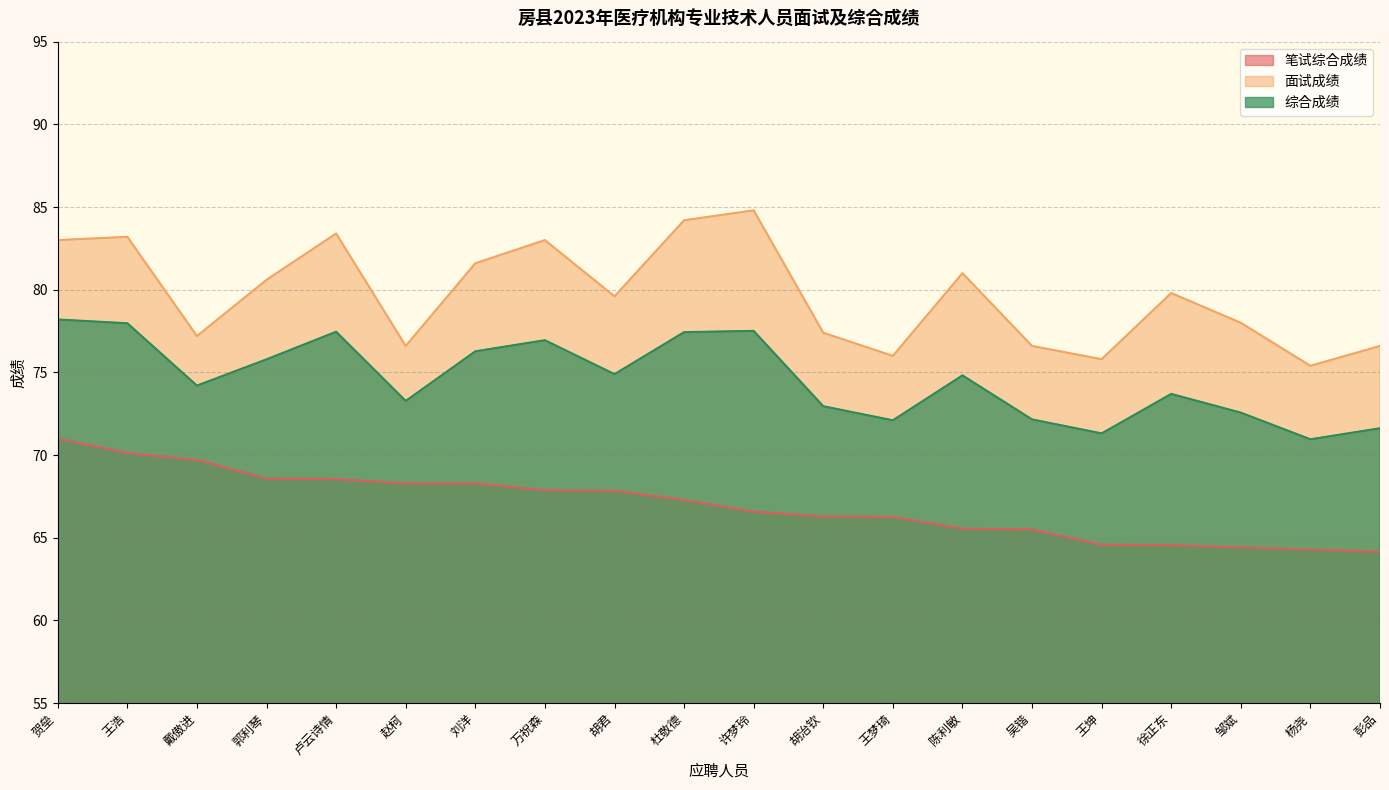

Count the number of data series in this chart.

3